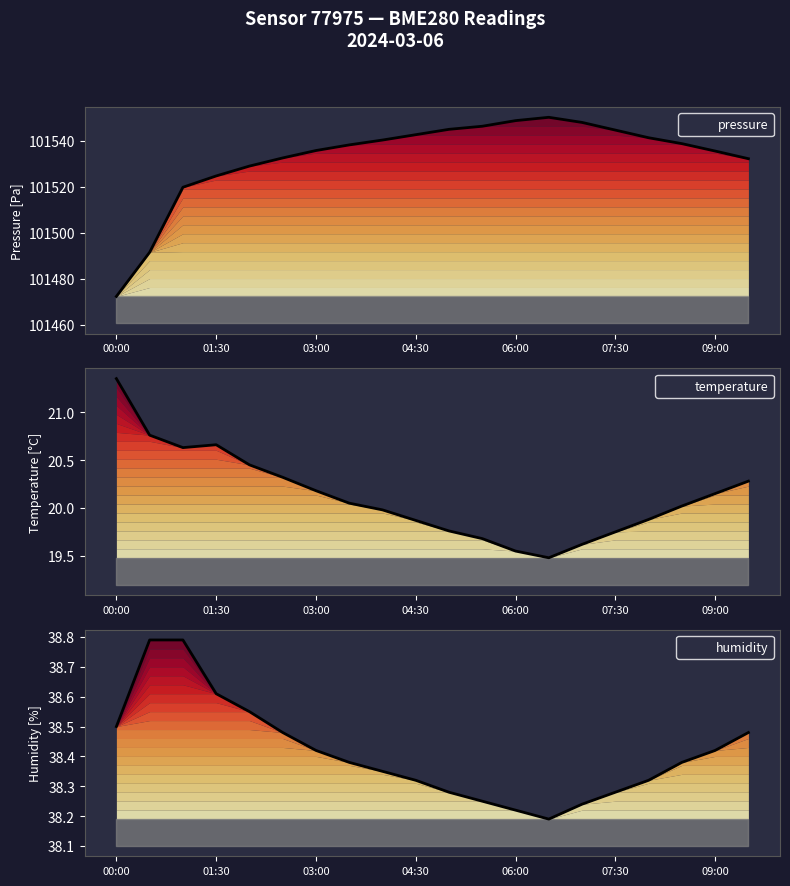

Which has a higher value, 06:30 or 09:30?

06:30